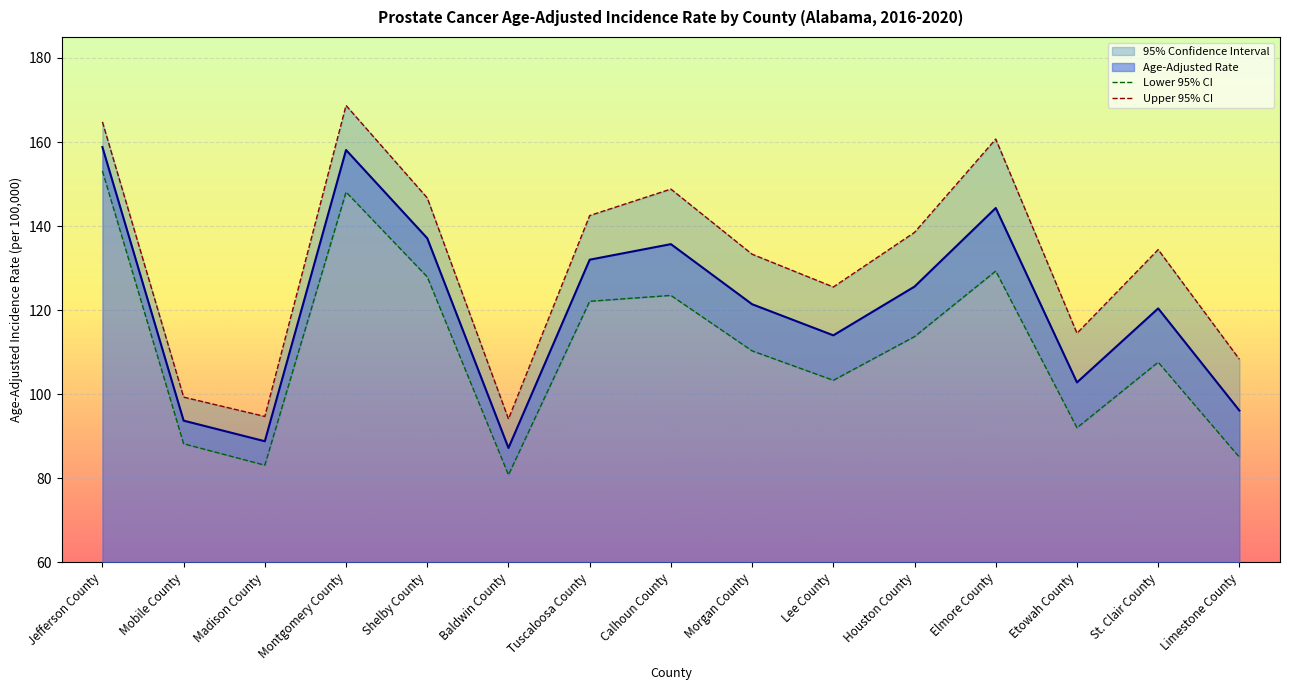

At how many categories does at least one series exceed 111?

11